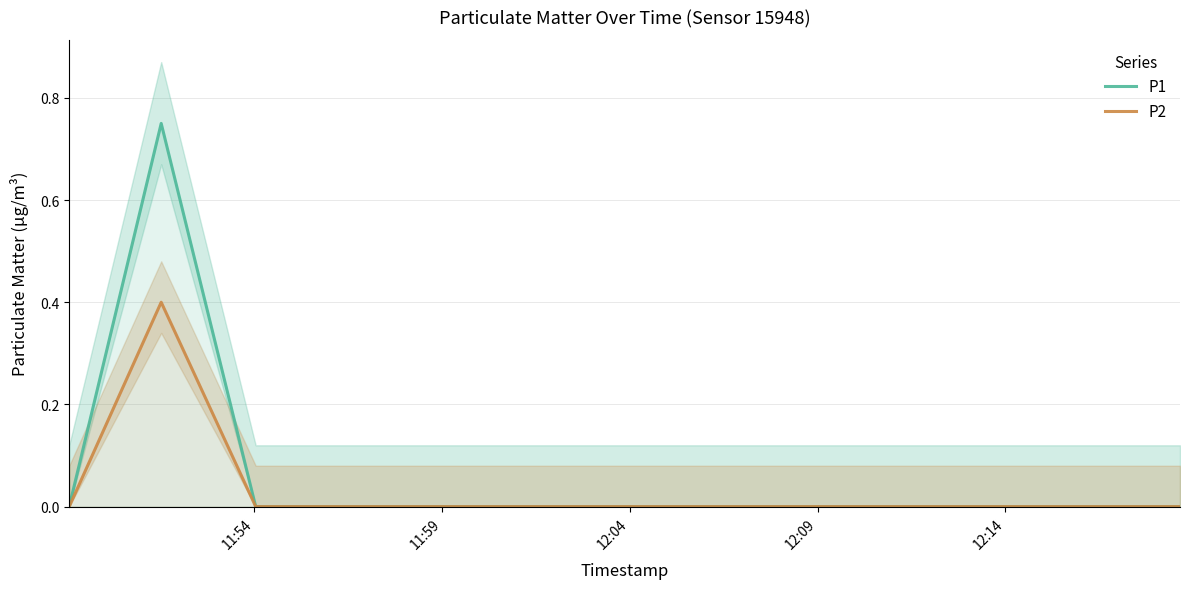

True or false: P2 and P1 cross at least once.

False